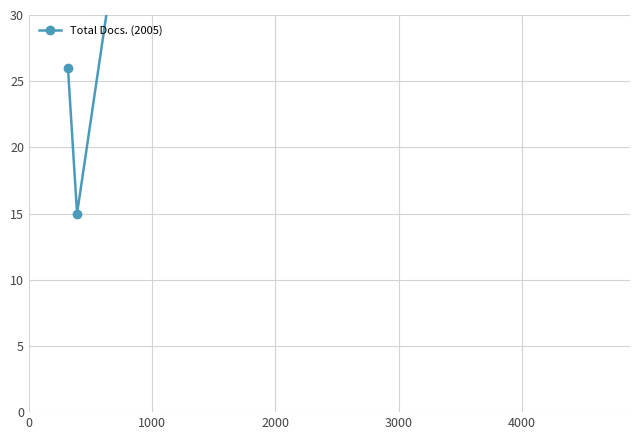

What is the change in value from 4000 to 5000?

+78